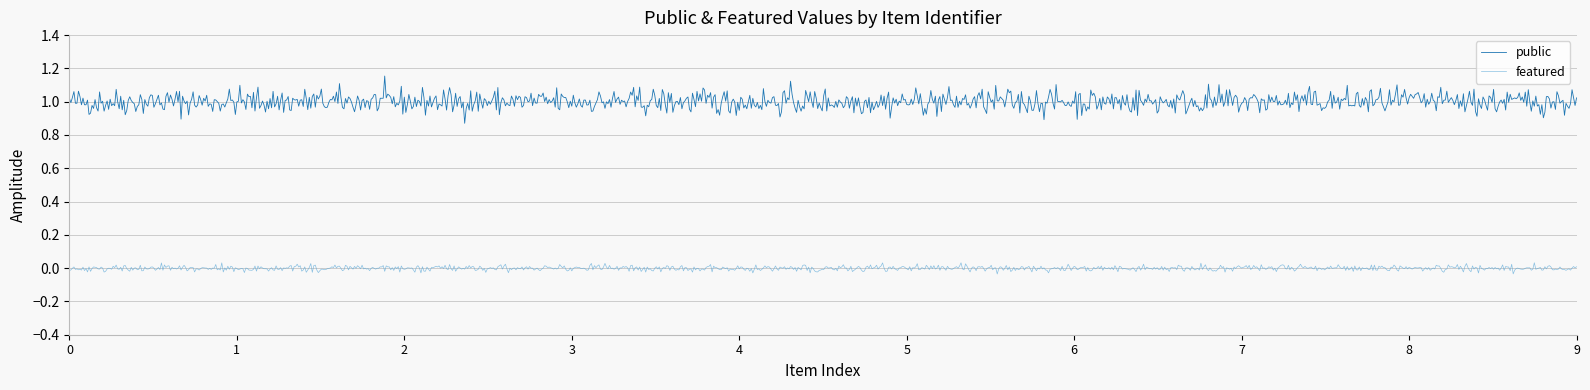

Which series has the largest total across all categories?

public